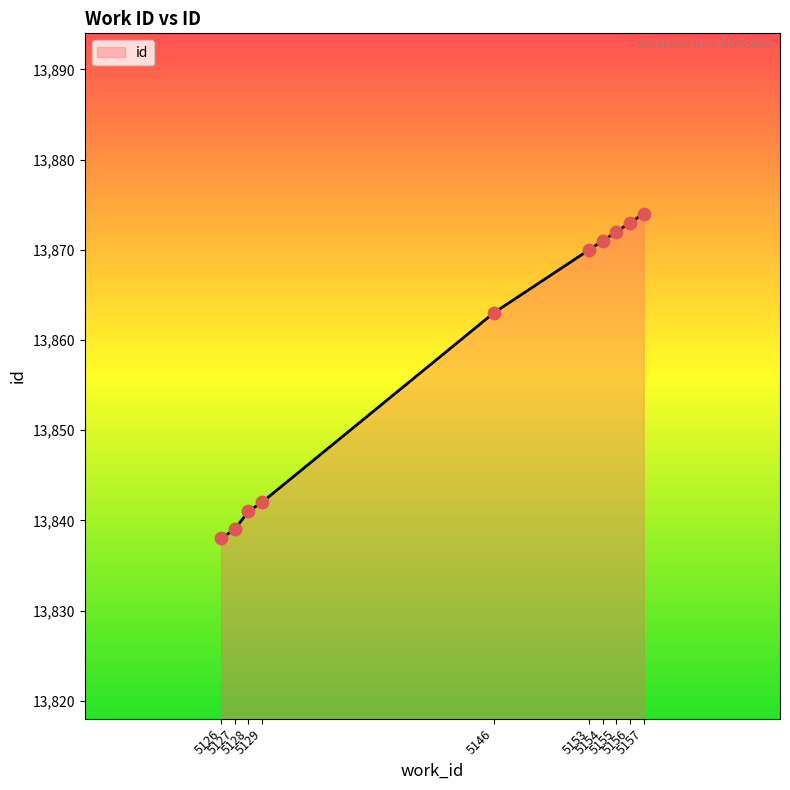

Which has a higher value, 5127 or 5126?

5127